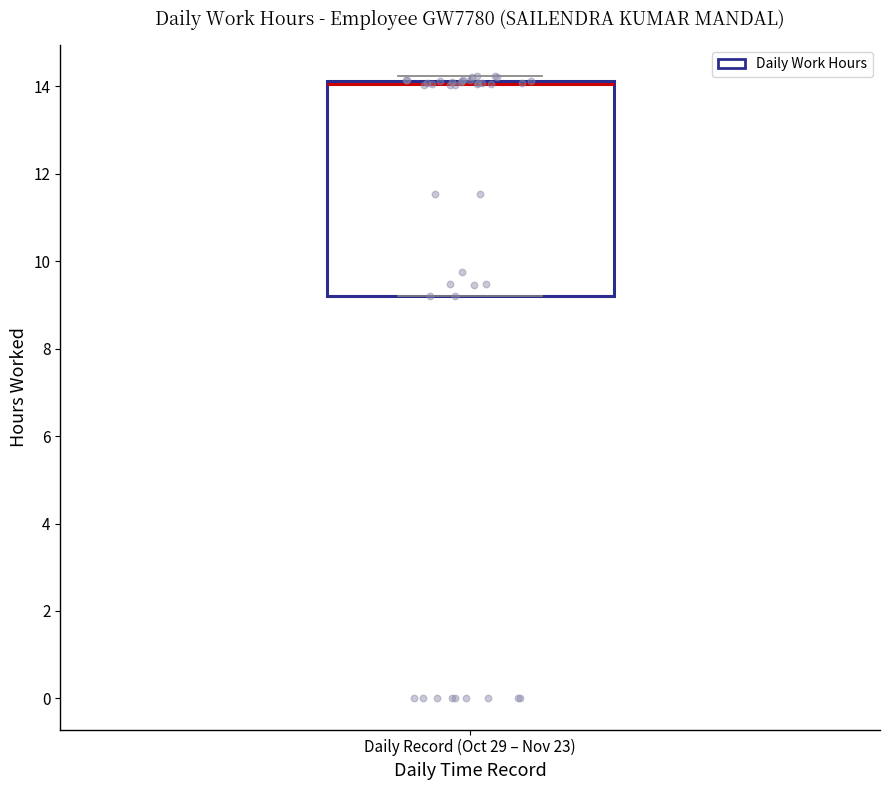

Transcribe this box plot: give where the median line is, the range the box spans, and where the two whiskers end, as read against the y-axis. The values are not printed on the chart, so give them approximately, as read against the axis.

median 14.0, box 9.2 to 14.2, whiskers 9.2 to 14.2 (just above the box's upper edge)